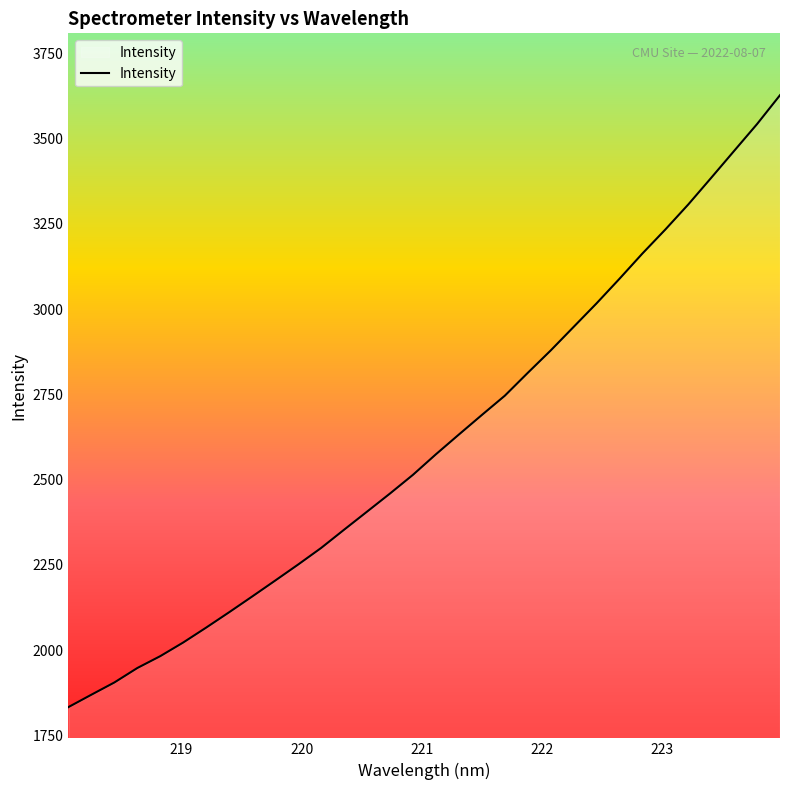

What is the difference between the maximum and minimum values?

1794.0